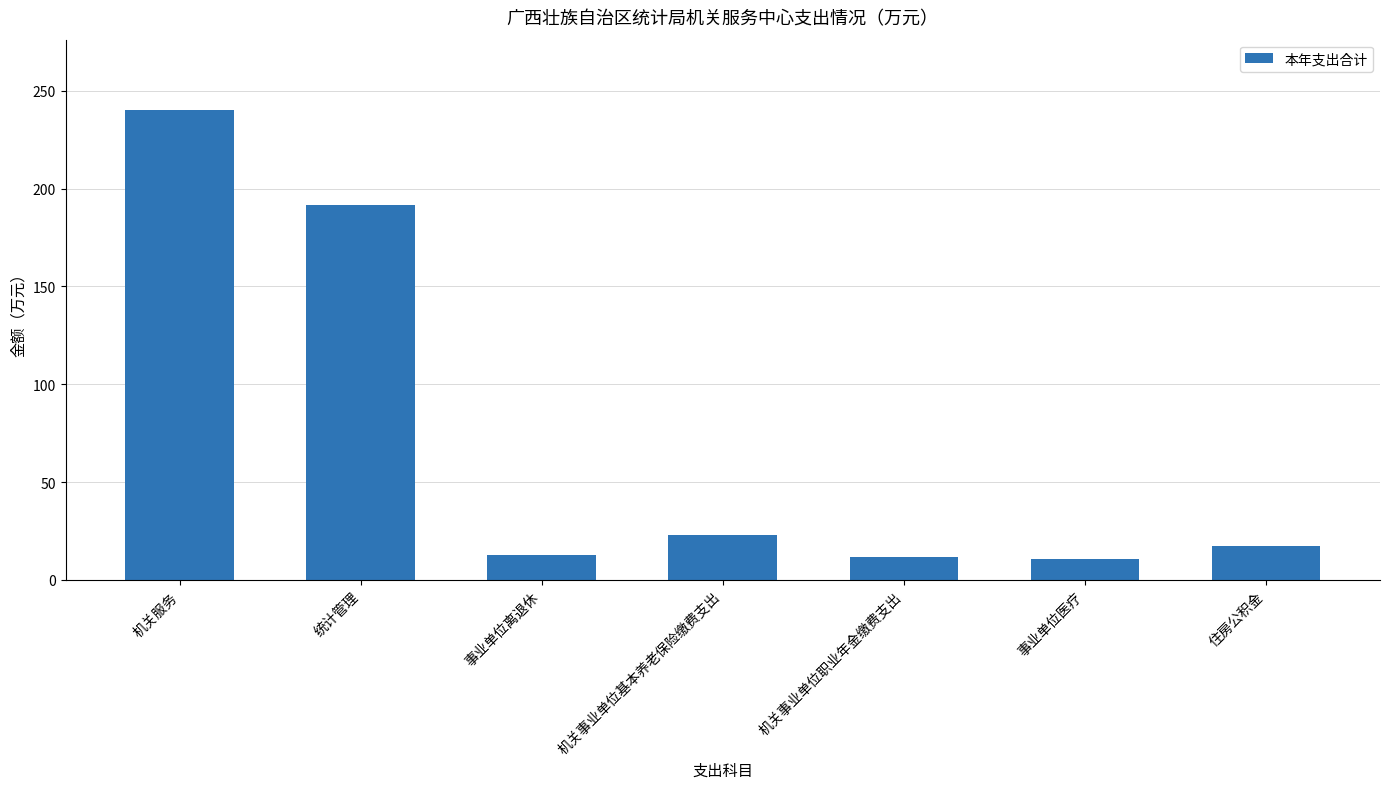

What is the value of the 2nd bar from the left?

191.6